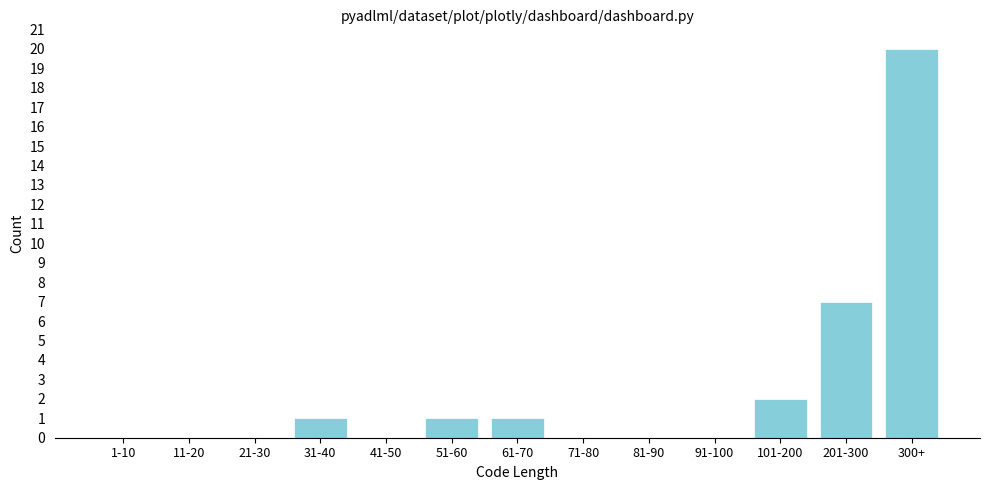

Reading left to right, extract all data points from this chart.

1-10=0	11-20=0	21-30=0	31-40=1	41-50=0	51-60=1	61-70=1	71-80=0	81-90=0	91-100=0	101-200=2	201-300=7	300+=20